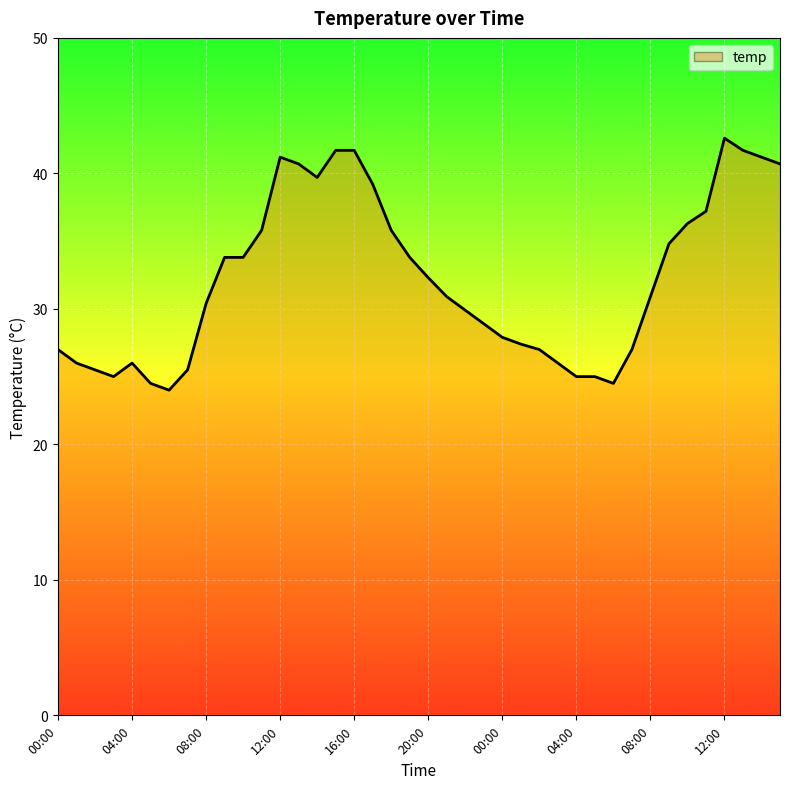

What is the maximum value shown in the chart?

42.6